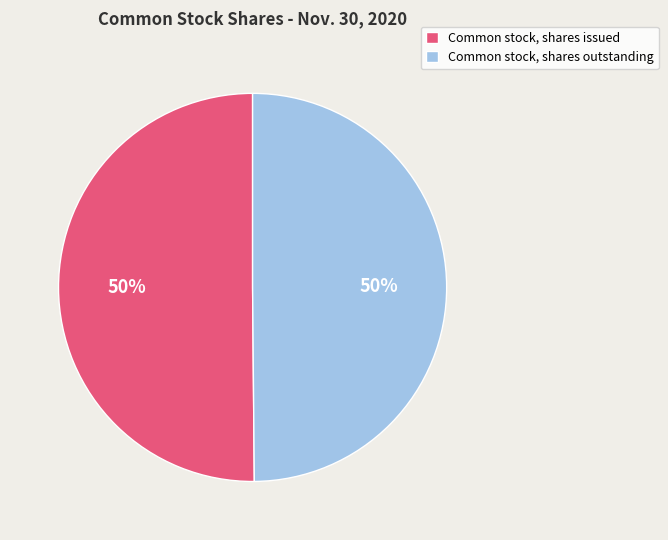

Combined, do Common stock, shares outstanding and Common stock, shares issued account for over 50%?

Yes